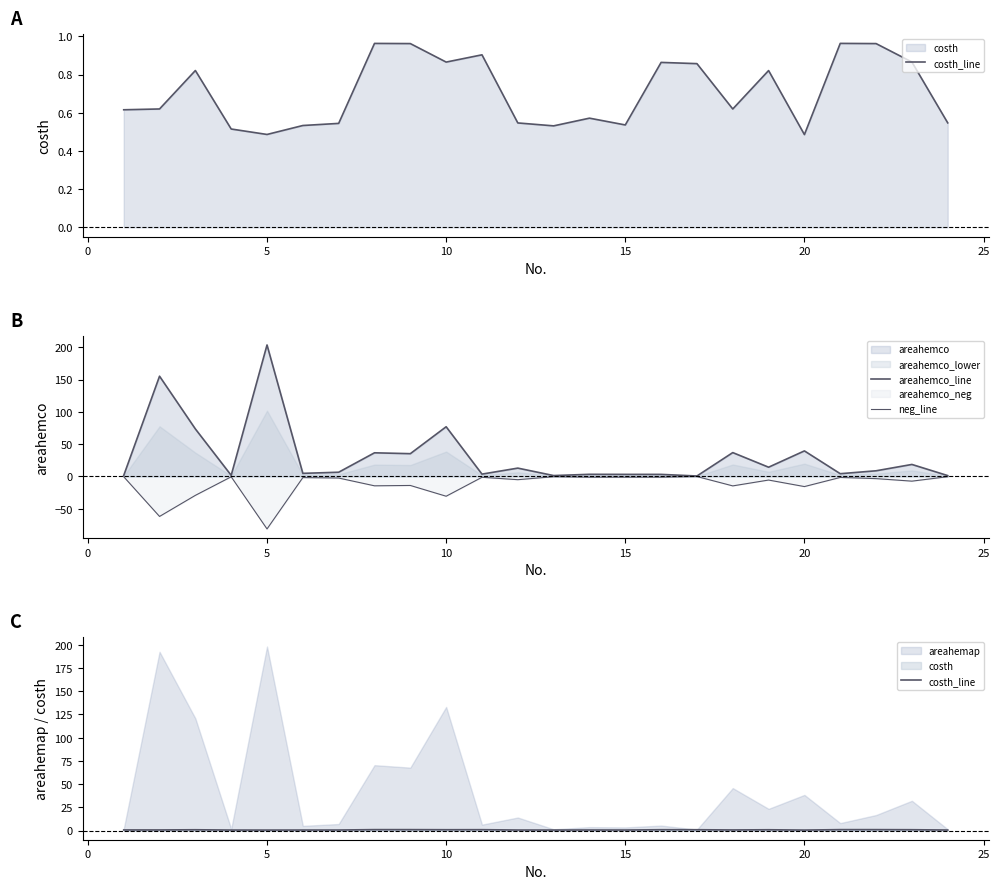

How many lines are shown in the chart?

3